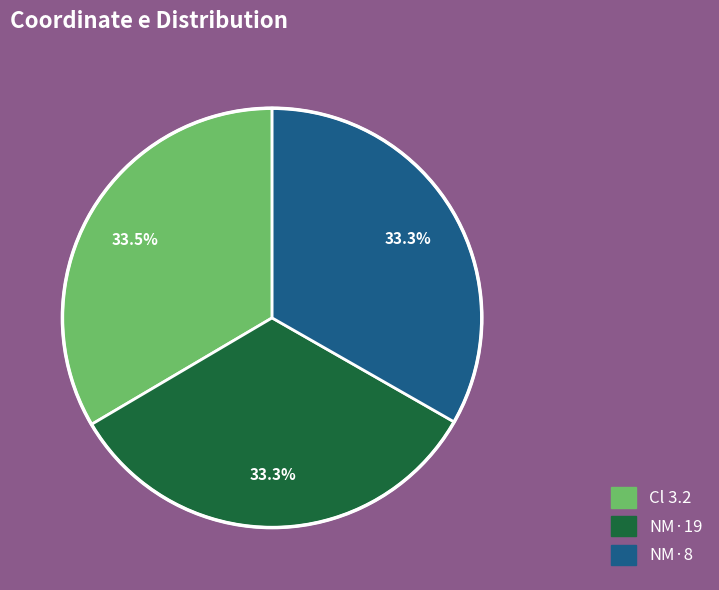

To the nearest percent, what percentage of the pie is NM·19?

33%